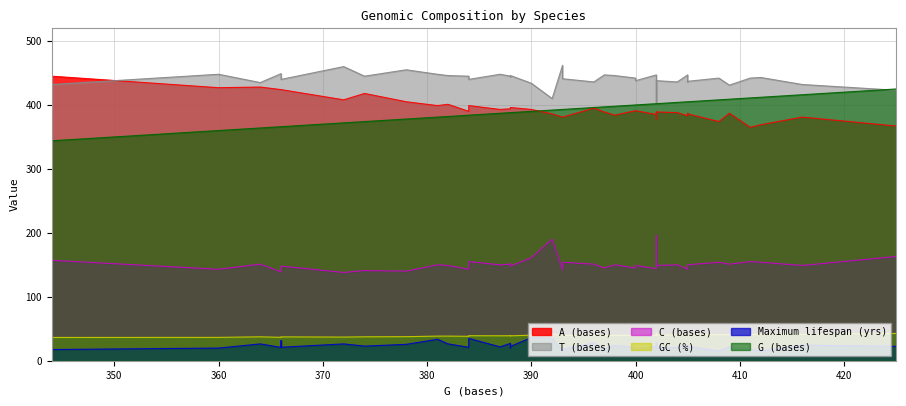

How many data points in A (bases) are less than 391?

20